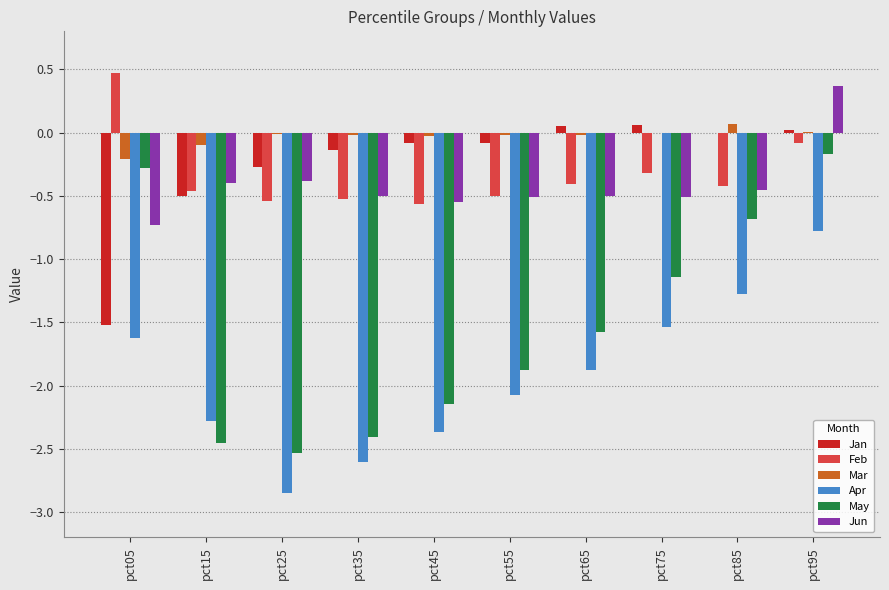

Which series has the largest range (max minus min)?

May